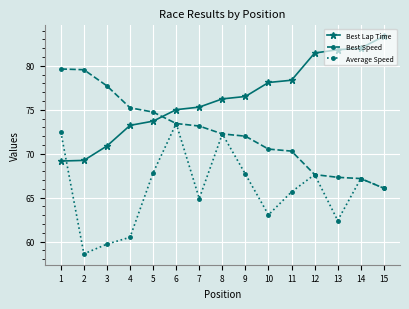

What is the difference between the Best Speed values at 1 and 2?

0.1